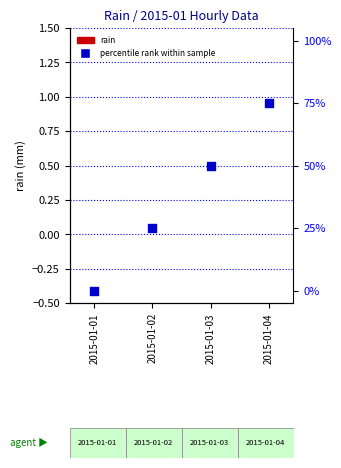

What is the total value across all series at 2015-01-03?

50